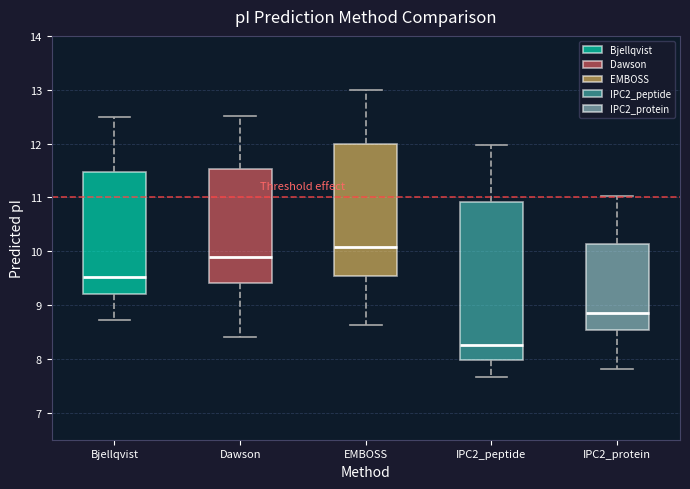

Reading left to right, transcribe this box plot: for each box, give where its median line is, the range the box spans, and where its two whiskers end, as read against the y-axis. The values are not printed on the chart, so give them approximately, as read against the axis.

Bjellqvist: median 9.5, box 9.2 to 11.5, whiskers 8.7 to 12.5
Dawson: median 9.9, box 9.4 to 11.5, whiskers 8.4 to 12.5
EMBOSS: median 10.1, box 9.5 to 12.0, whiskers 8.6 to 13.0
IPC2_peptide: median 8.3, box 8.0 to 10.9, whiskers 7.7 to 12.0
IPC2_protein: median 8.9, box 8.5 to 10.1, whiskers 7.8 to 11.0